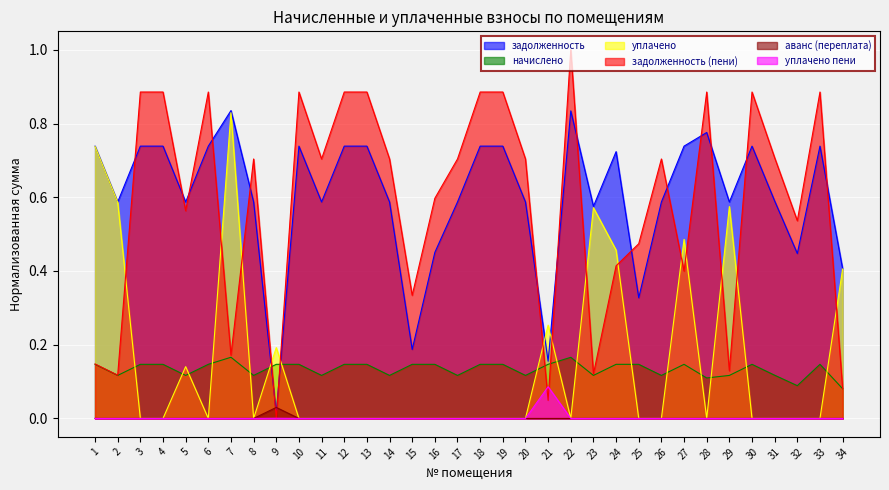

Which category has the lowest value in the начислено series?

34